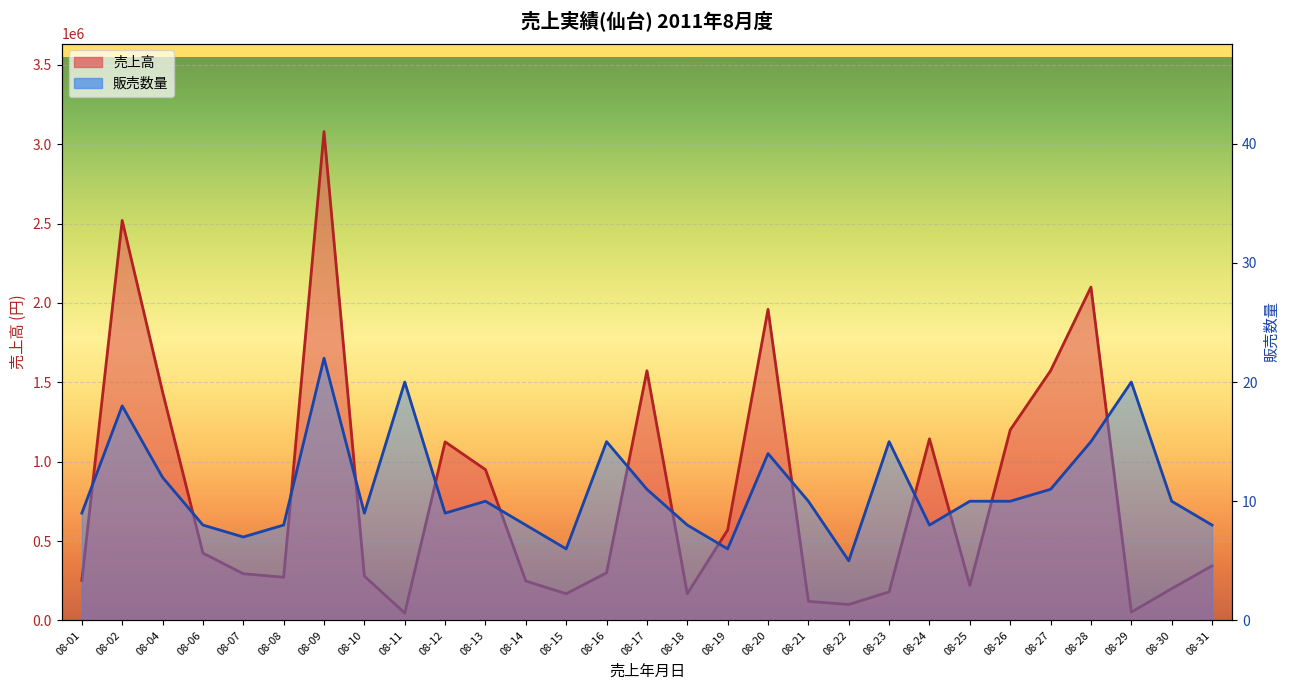

What is the minimum value shown in the chart?

5